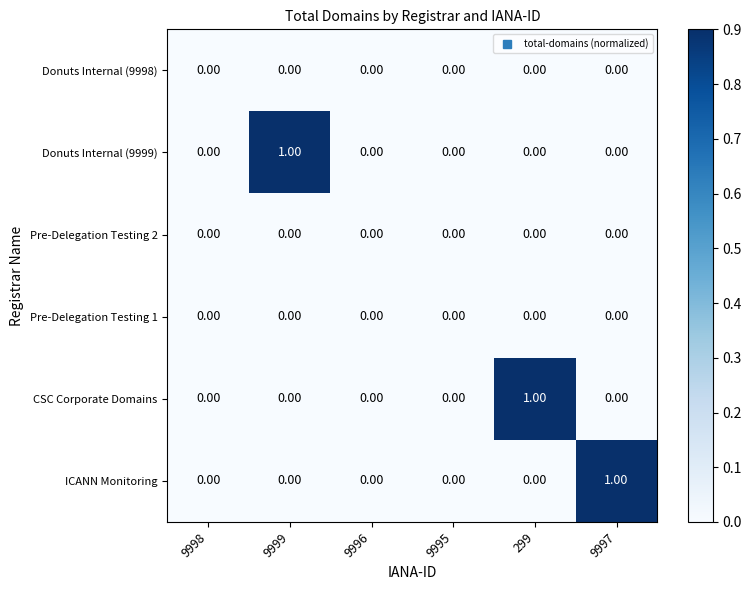

Which series changed the most between 9995 and 299?

CSC Corporate Domains